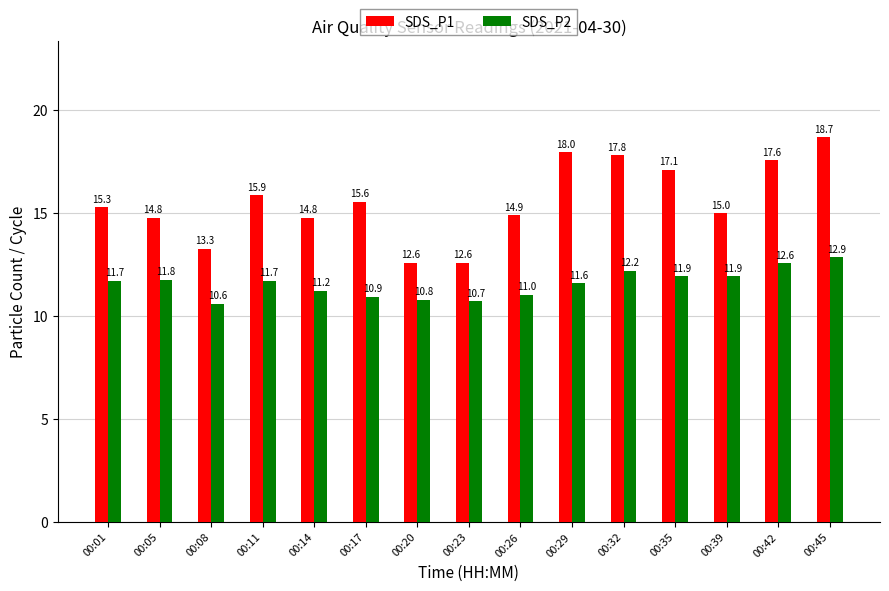

Where is SDS_P1 nearest to the value 15?

00:39